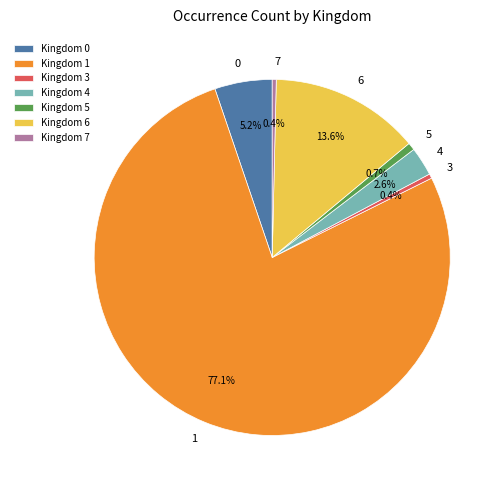

To the nearest percent, what is the difference between the largest and smallest slice percentages?

77%